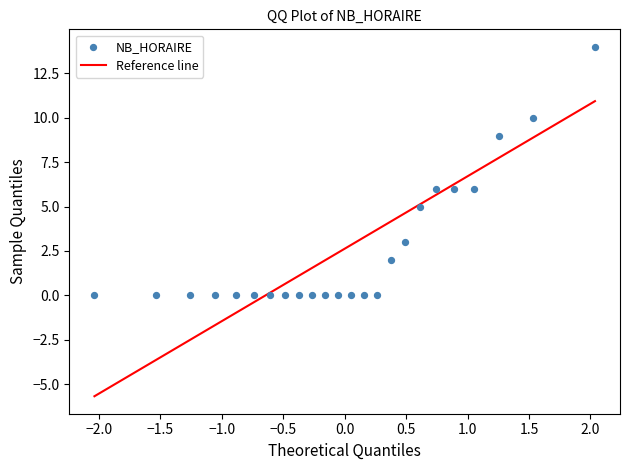

What is the range of Y values (max minus min)?

14